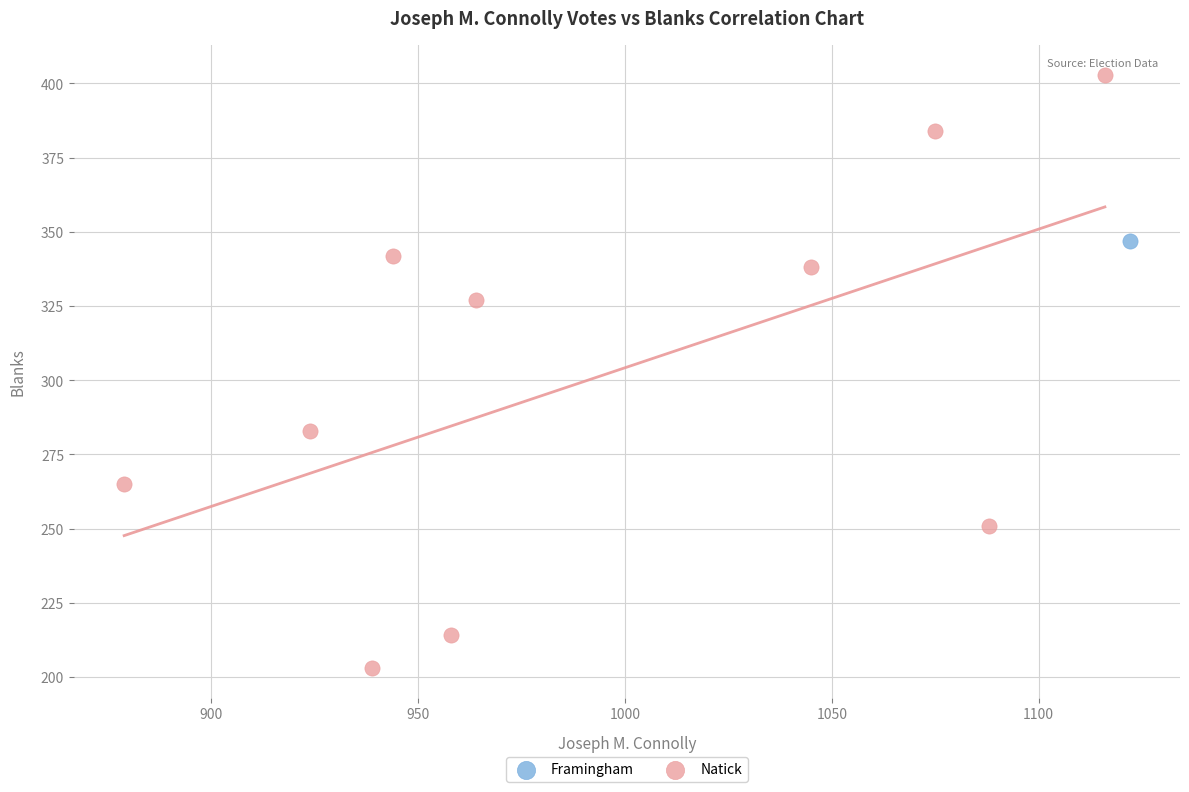

What are all the series names shown in the legend?

Framingham, Natick